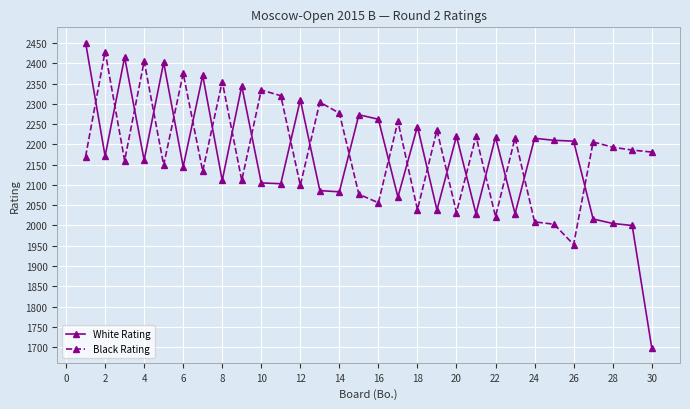

What is the lowest value of the Black Rating series?

1953